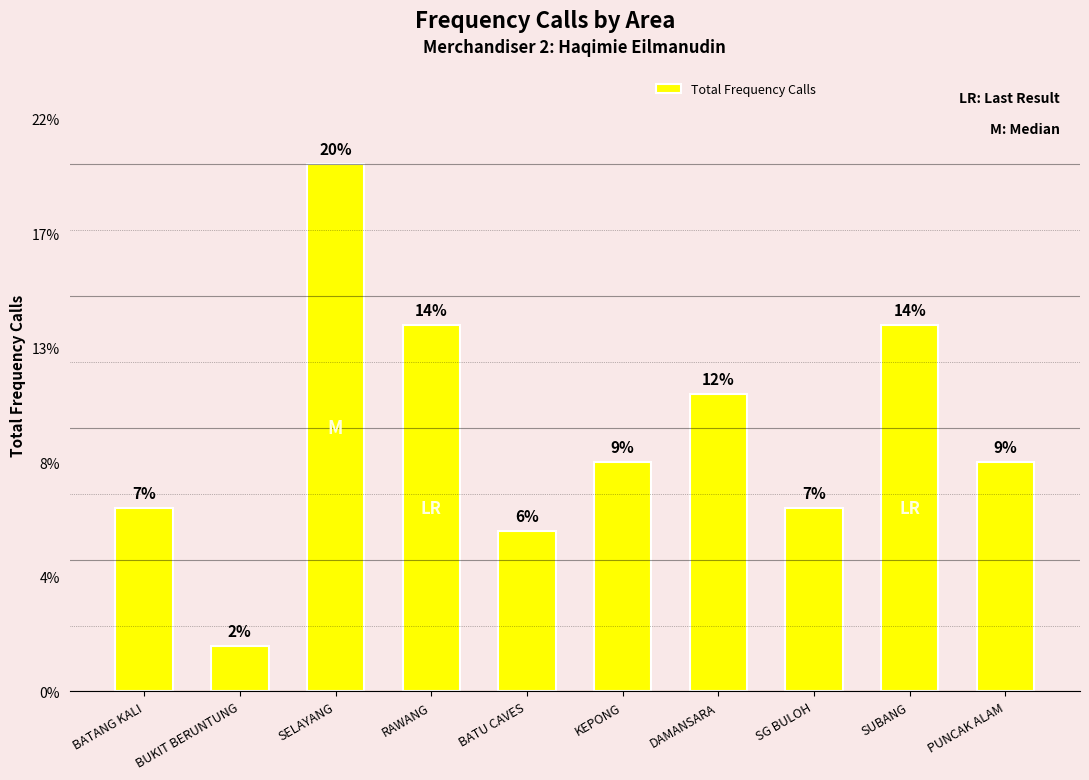

Rank the categories by value from highest to lowest.

SELAYANG, RAWANG, SUBANG, DAMANSARA, KEPONG, PUNCAK ALAM, BATANG KALI, SG BULOH, BATU CAVES, BUKIT BERUNTUNG